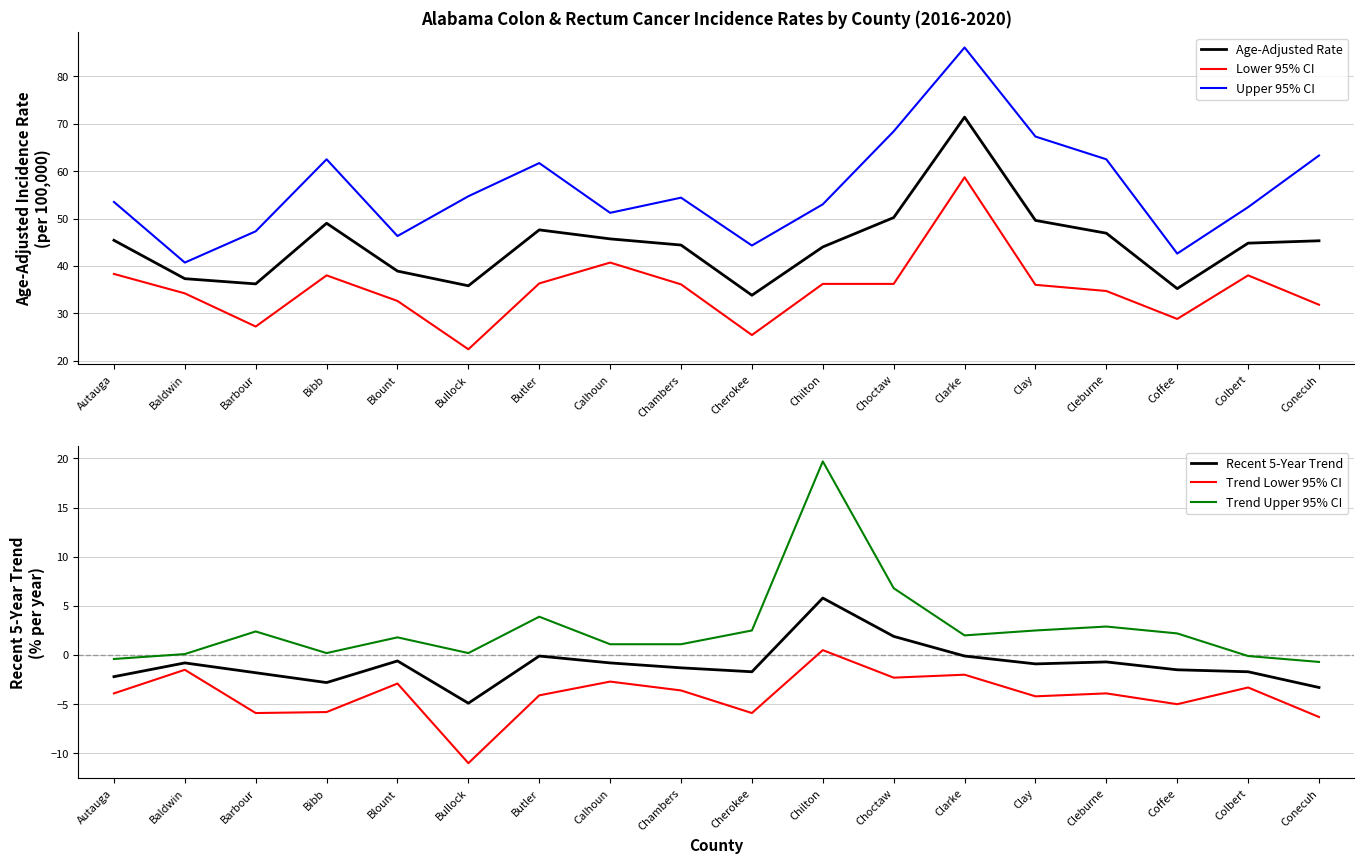

Rank the series at Autauga from lowest to highest value.

Trend Lower 95% CI, Recent 5-Year Trend, Trend Upper 95% CI, Lower 95% CI, Age-Adjusted Rate, Upper 95% CI